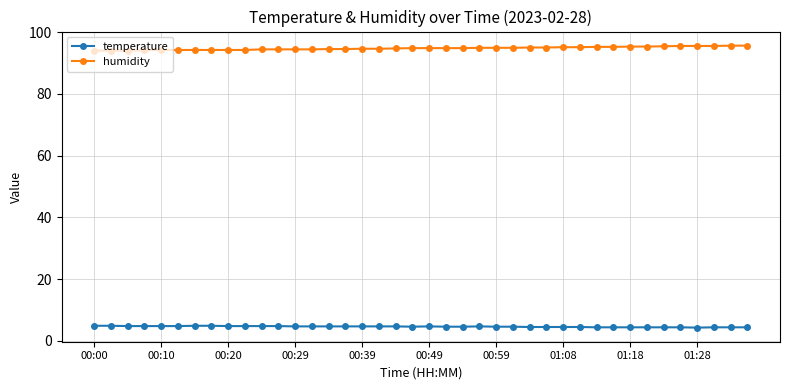

Rank the series by their average value, from lowest to highest.

temperature, humidity